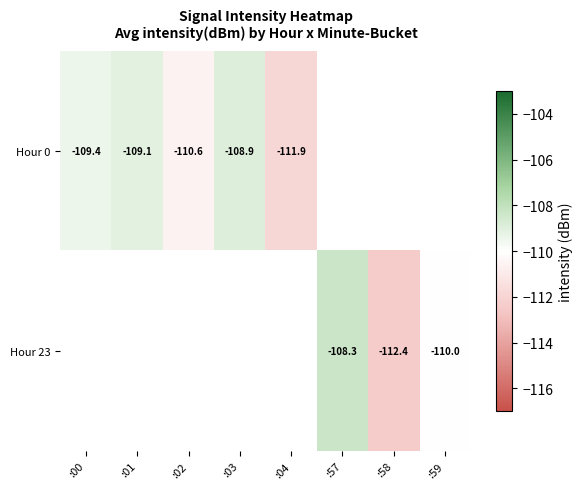

Is the value of Hour 23 at :59 greater than the value of Hour 0 at :04?

Yes